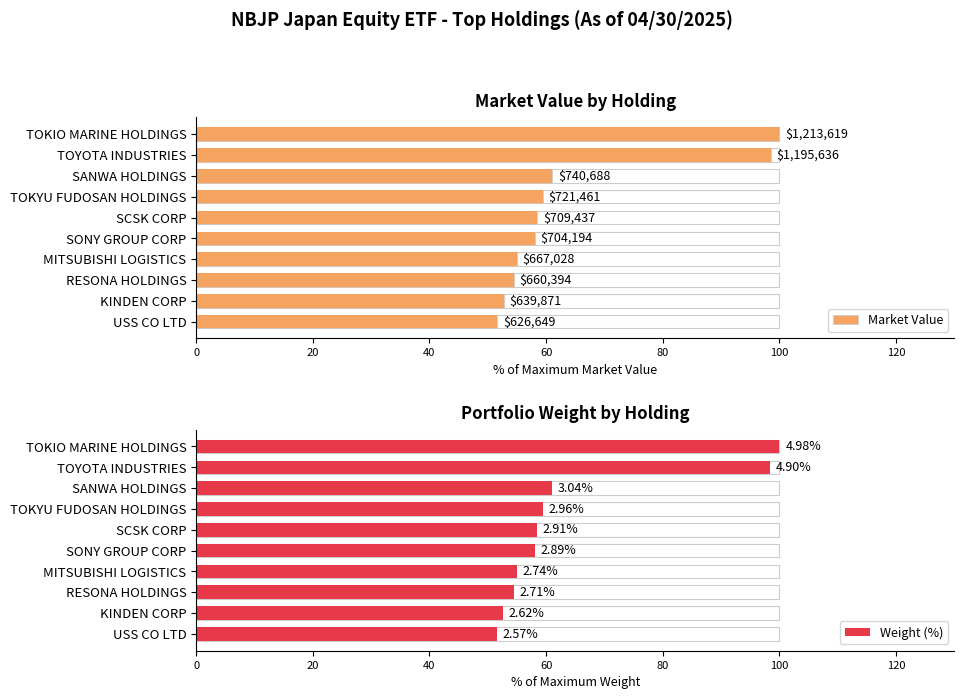

Is the value of Weight (%) at SANWA HOLDINGS greater than the value of Market Value at MITSUBISHI LOGISTICS?

Yes